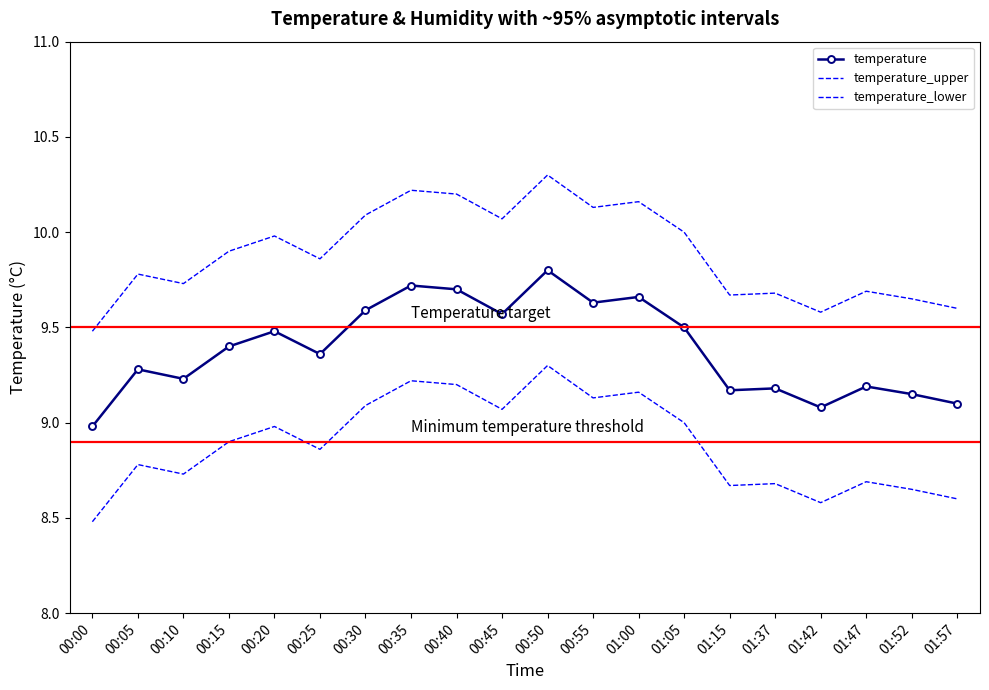

What is the smallest value displayed?

8.5